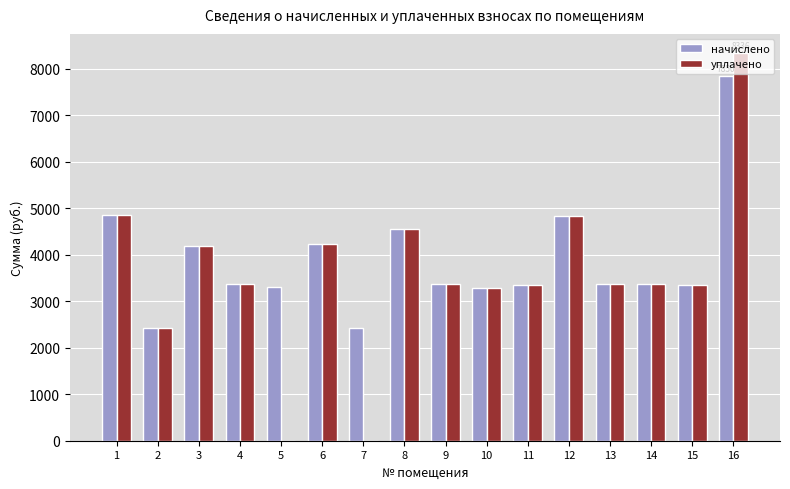

The value of начислено at 5 is 3312.0. True or false?

True